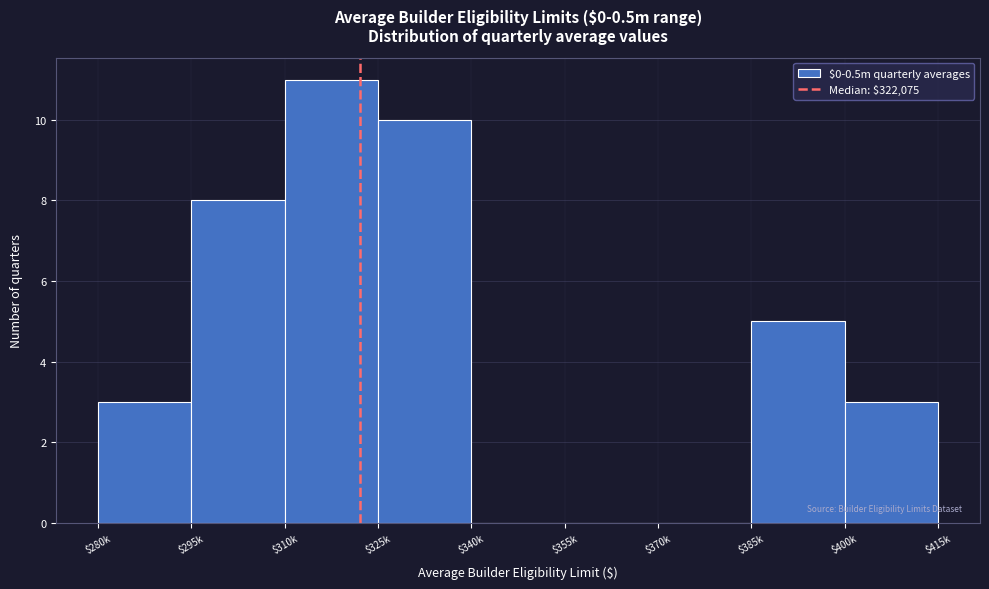

What is the sum of all values?

40